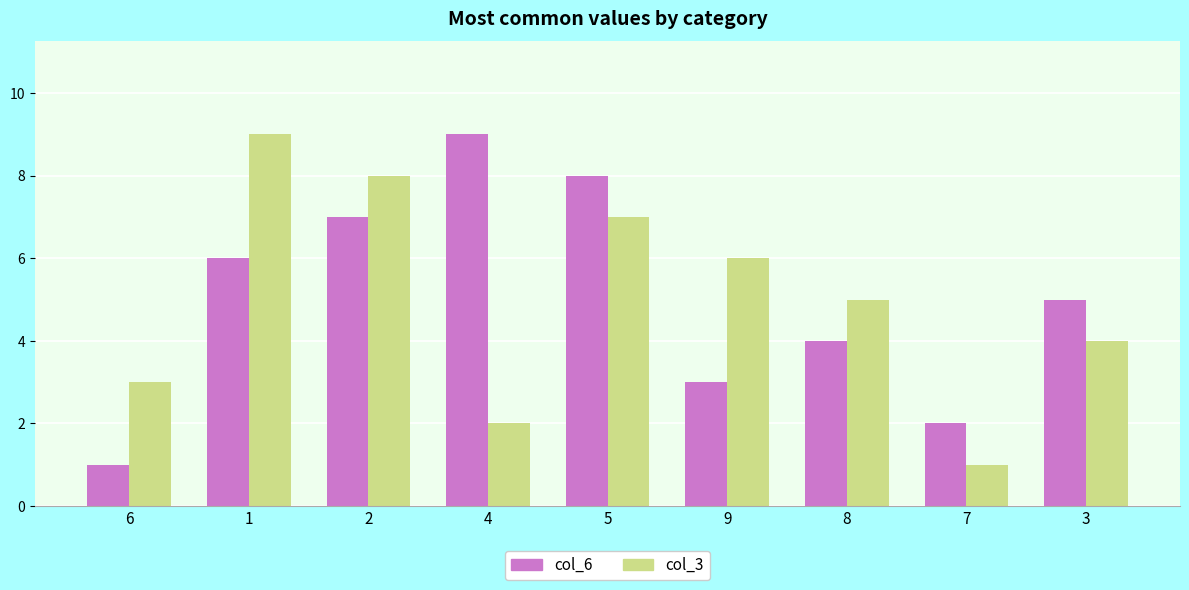

Reading left to right, transcribe all the data shown in this chart.

col_6: 6=1	1=6	2=7	4=9	5=8	9=3	8=4	7=2	3=5
col_3: 6=3	1=9	2=8	4=2	5=7	9=6	8=5	7=1	3=4